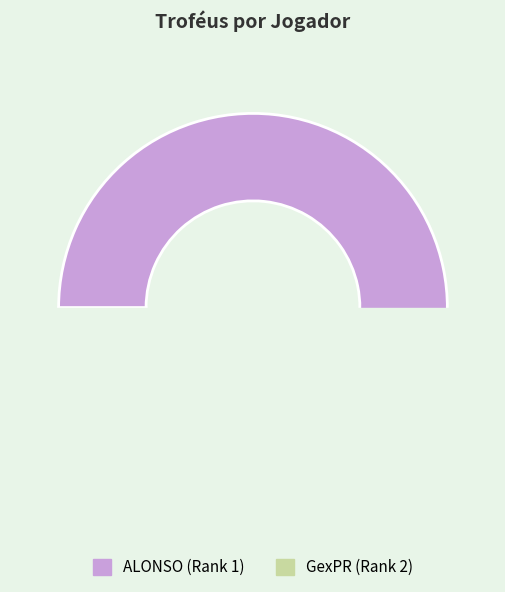

Which category has the biggest portion of the pie?

ALONSO (Rank 1)